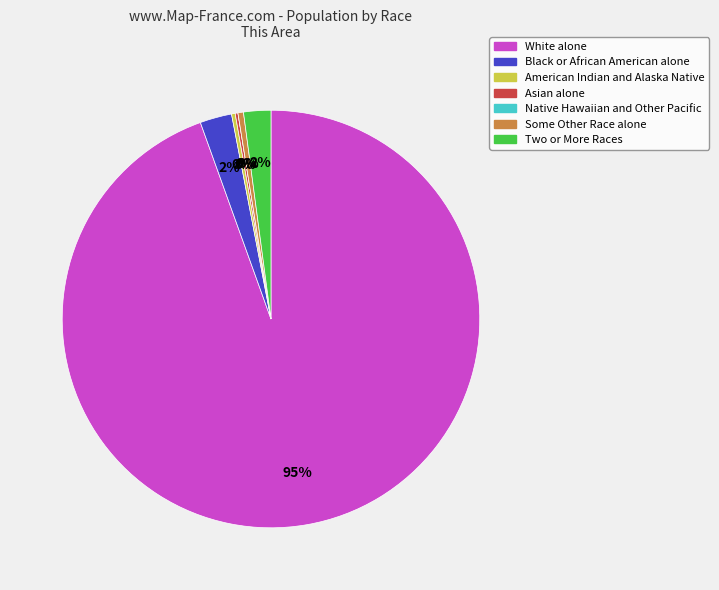

The White alone slice represents 82% of the pie. True or false?

False